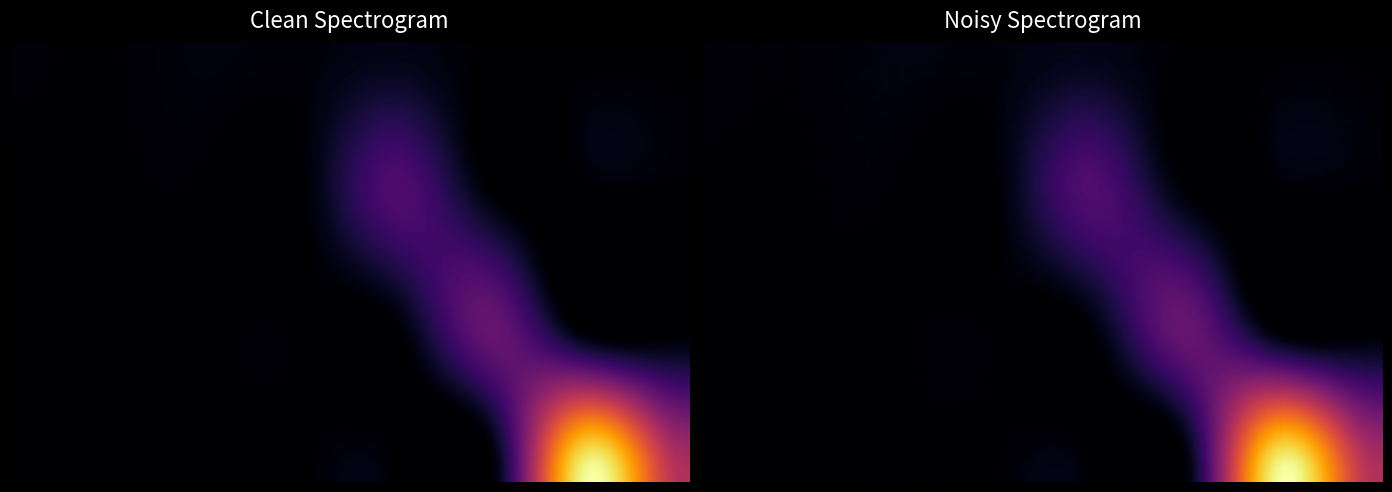

What is the maximum value shown in the chart?

78098